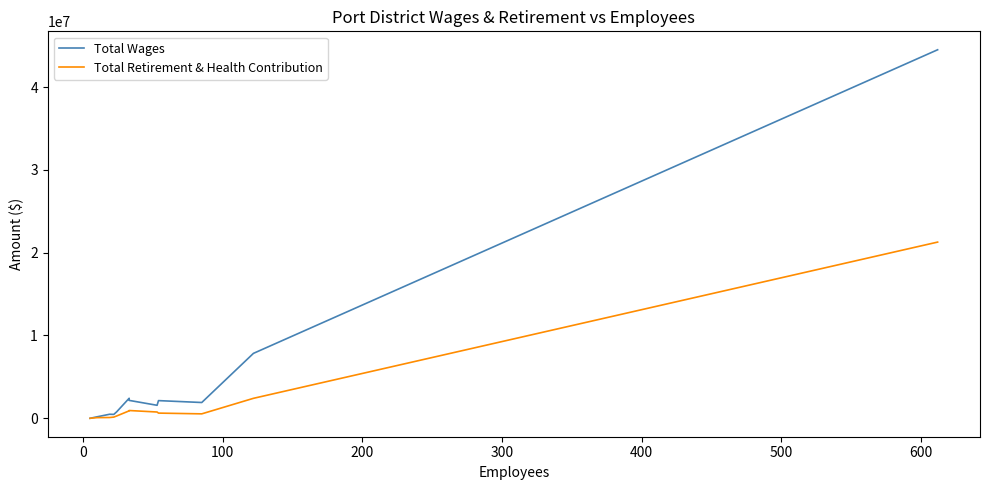

What is the average value of the Total Wages series?

5370265.0